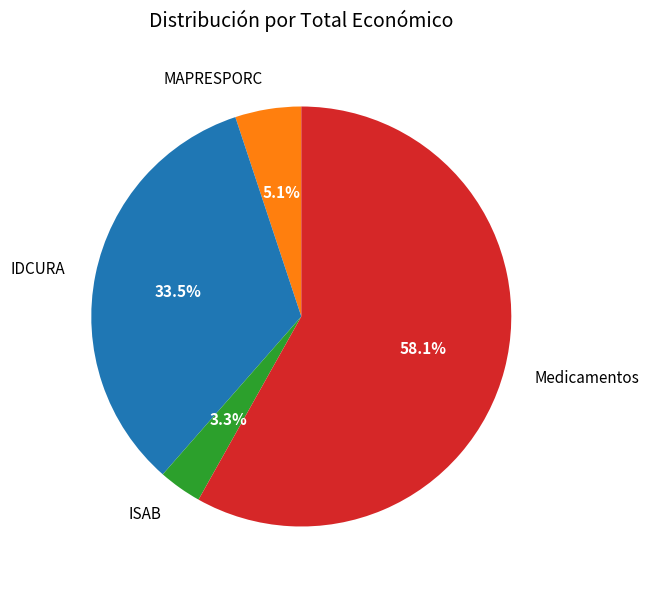

Which has a higher value, Medicamentos or MAPRESPORC?

Medicamentos